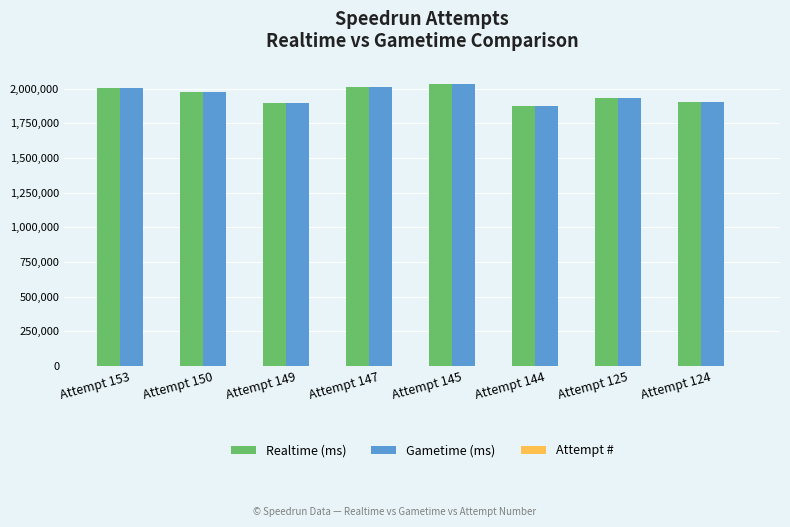

What is the greatest value displayed?

2032928